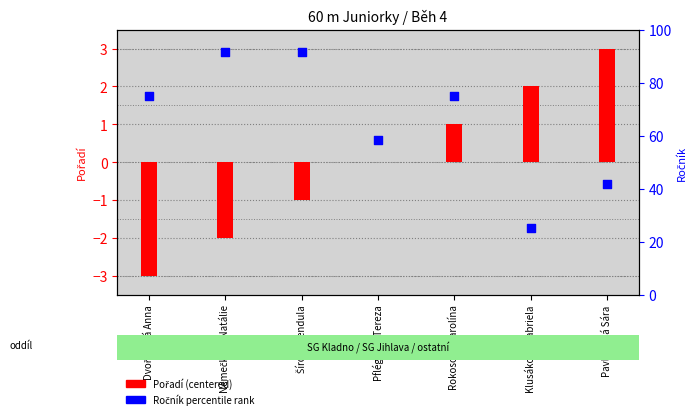

What is the total value across all series at Dvořáková Anna?

72.0